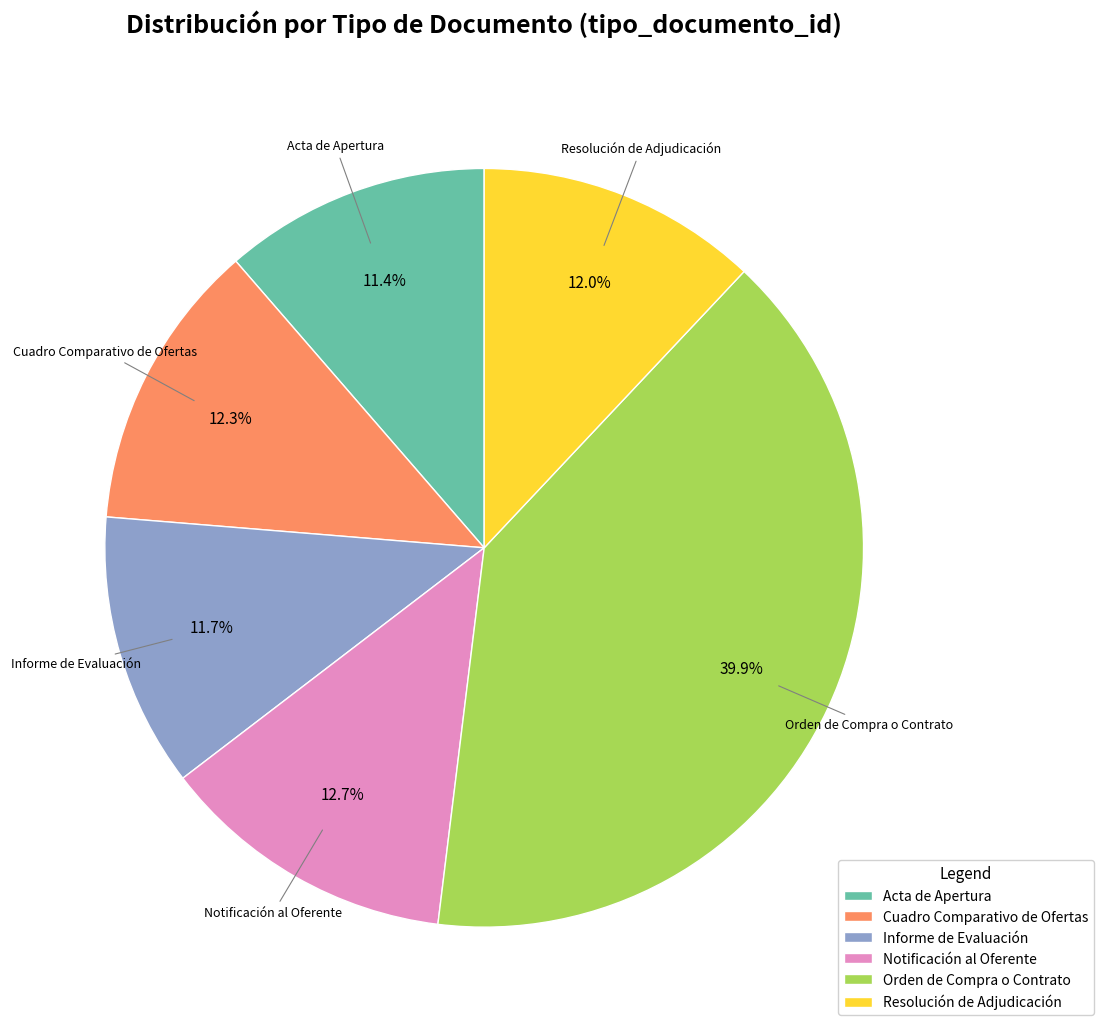

How many slices are in this pie chart?

6